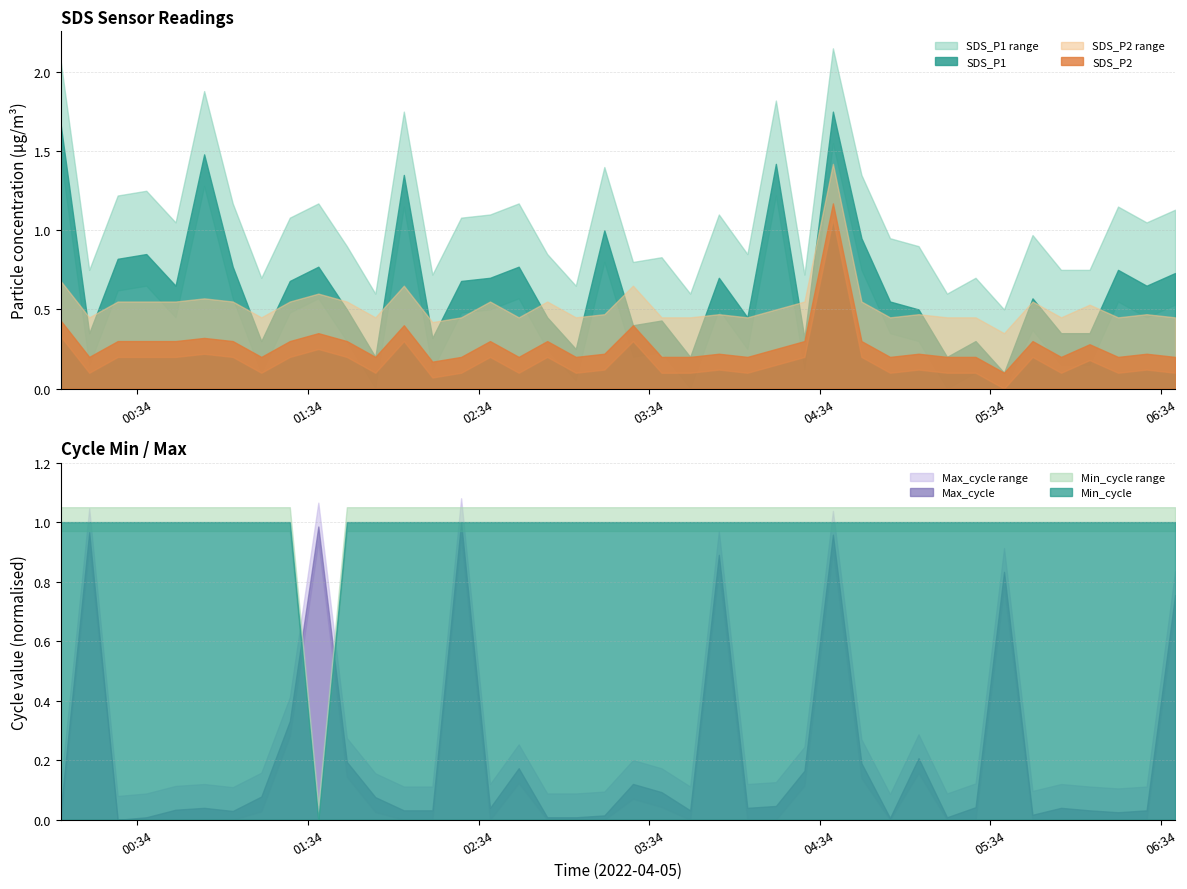

What is the difference between the maximum and minimum values in the SDS_P1 series?

1.6